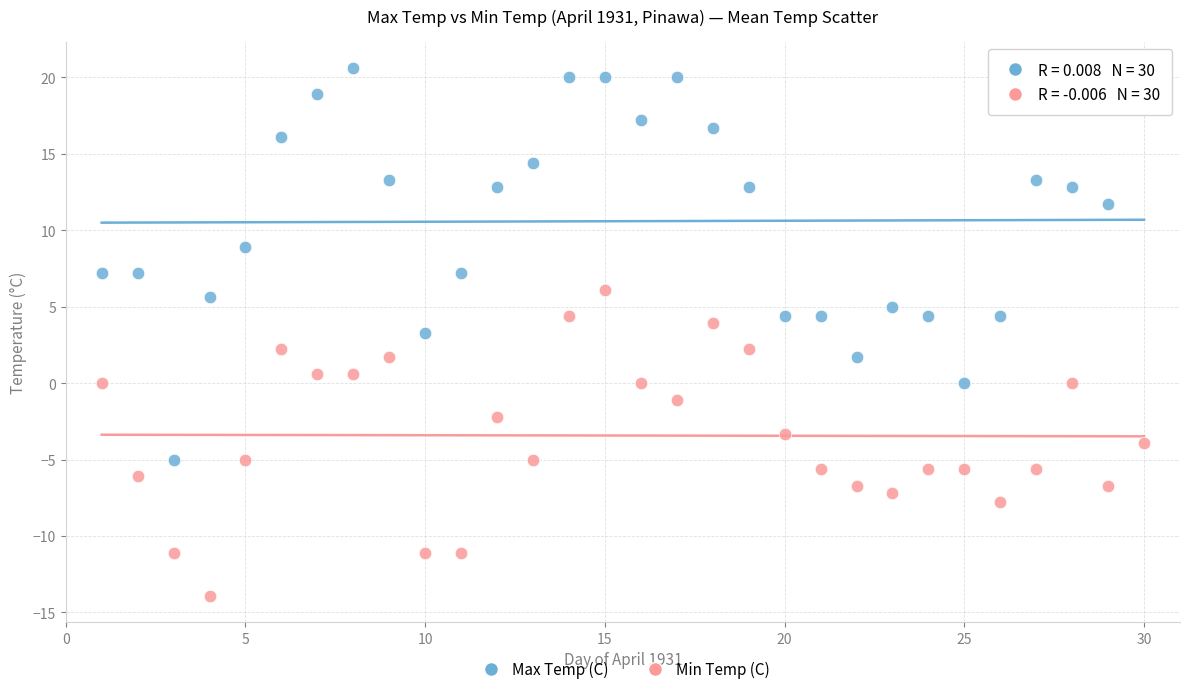

What are all the series names shown in the legend?

Max Temp (C), Min Temp (C)